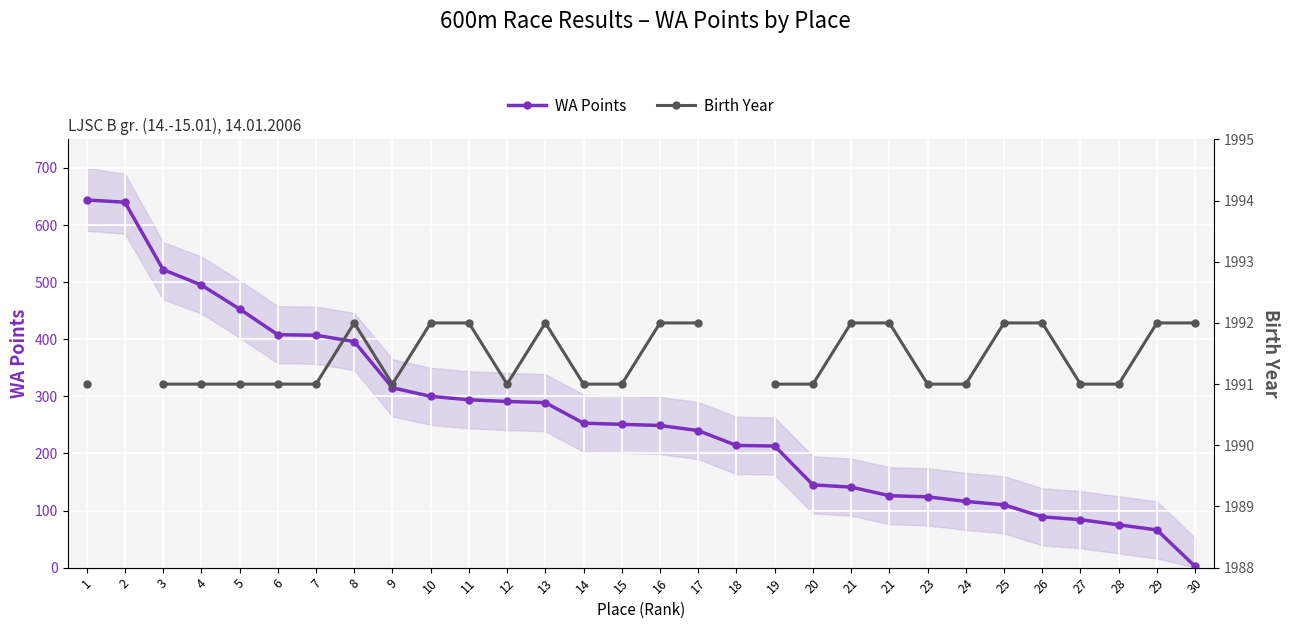

What is the total value across all series at 17?

2232.0